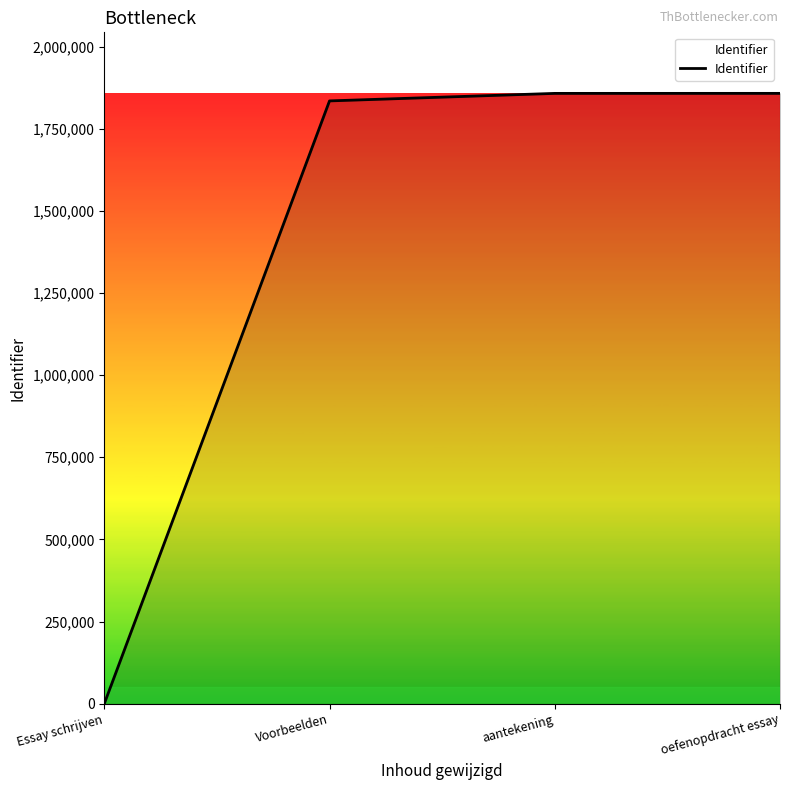

What position from the right is aantekening?

2